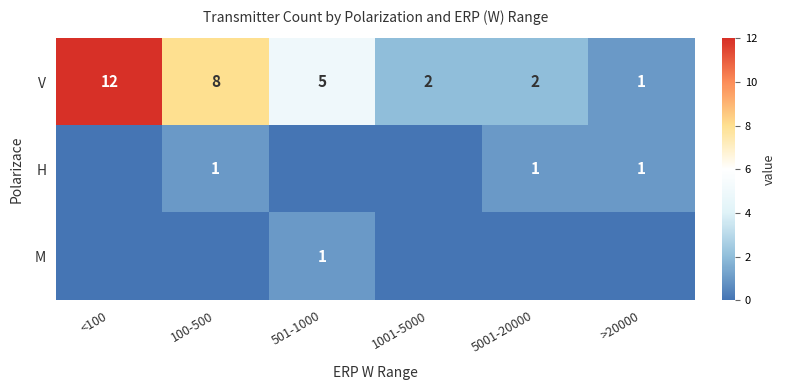

Read the V value at 100-500, to the nearest 5.

10